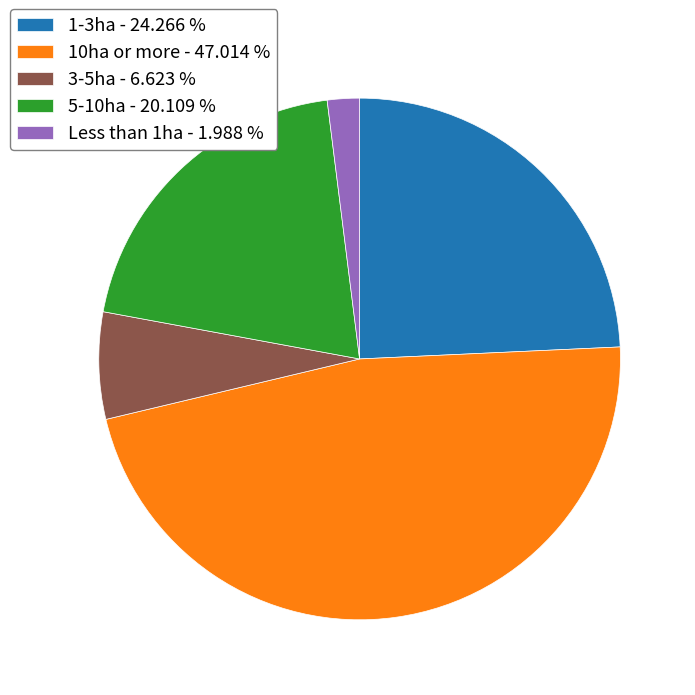

Rank the categories by value from lowest to highest.

Less than 1ha, 3-5ha, 5-10ha, 1-3ha, 10ha or more